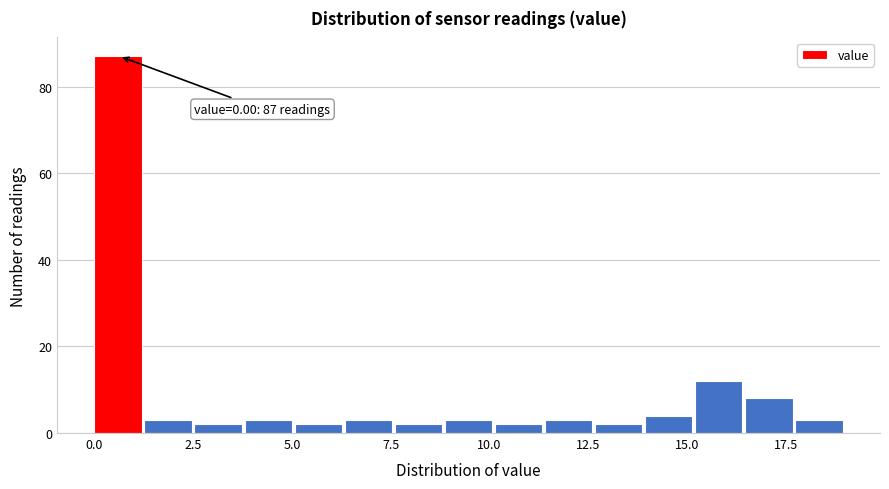

Around what value on the x-axis is the tallest bar? Give the approximate position of its centre, as read against the axis.

0.5